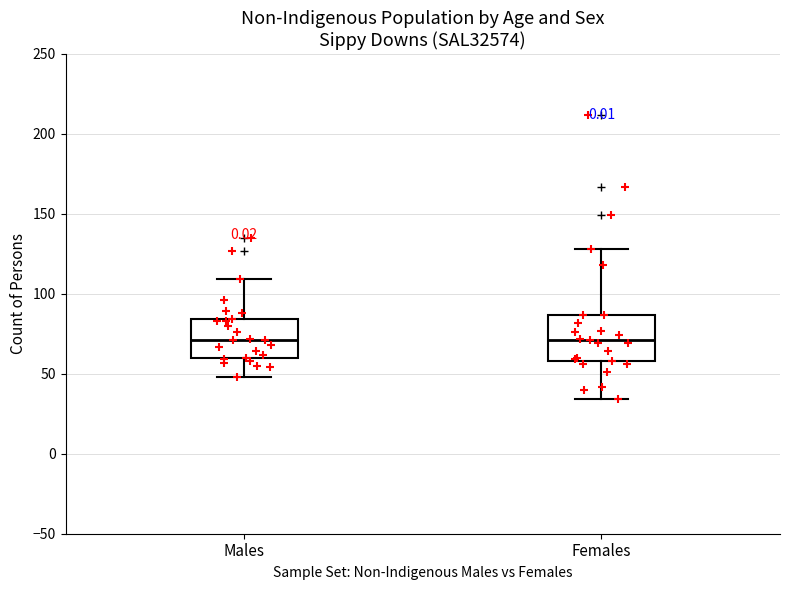

Reading left to right, read every box against the y-axis: the position of its median line, the range the box covers, and the ends of its whiskers. The values are not printed on the chart, so give them approximately, as read against the axis.

Males: median 70, box 60 to 85, whiskers 50 to 110
Females: median 70, box 60 to 85, whiskers 35 to 130